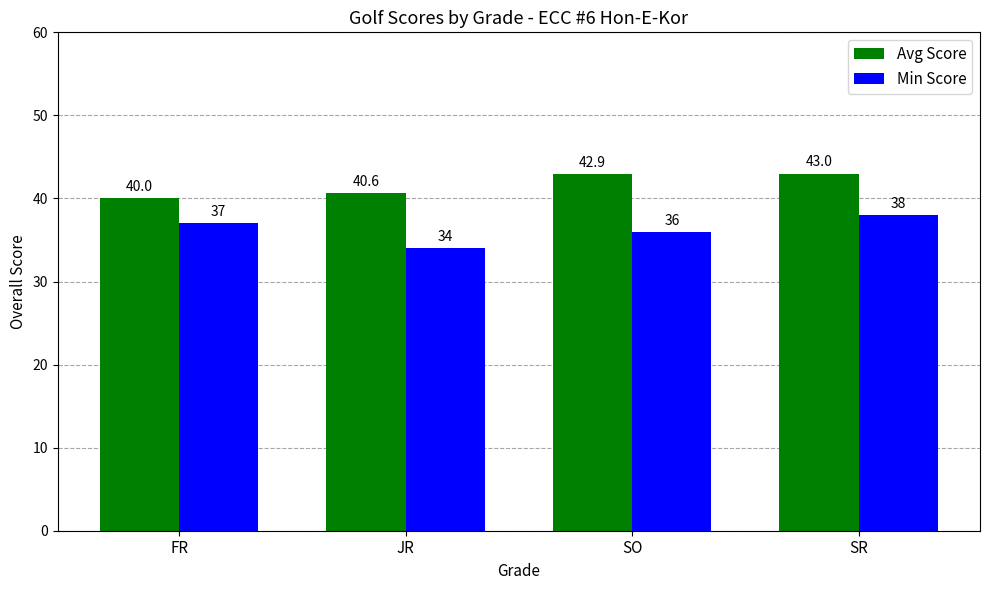

What is the sum of the Min Score values at FR and JR?

71.0